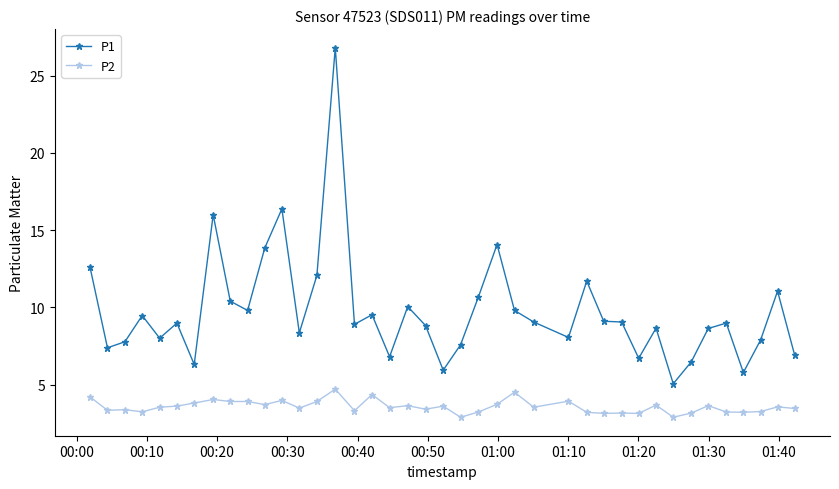

Which series has the largest range (max minus min)?

P1